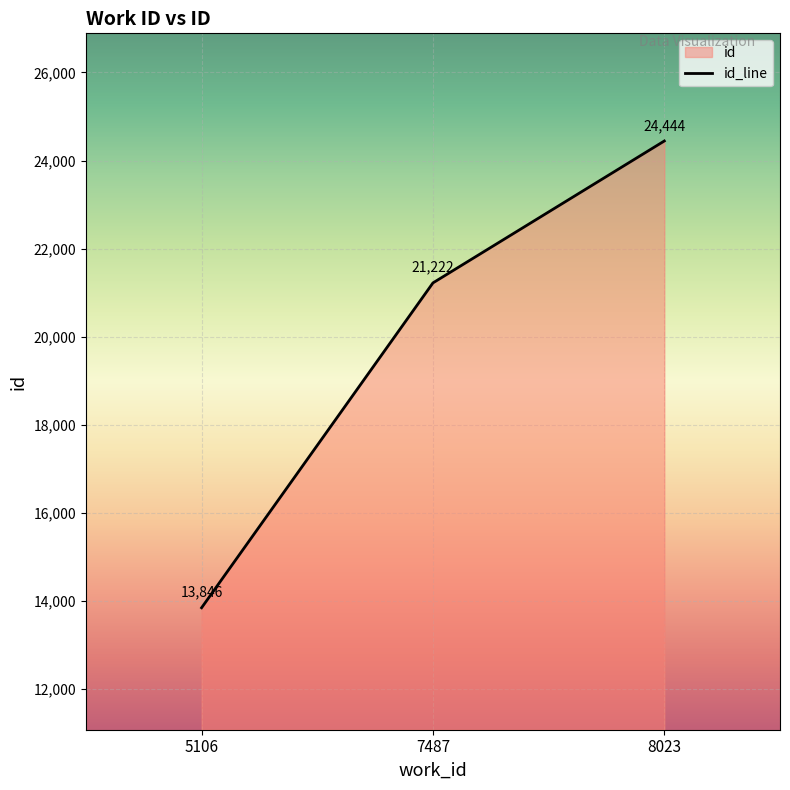

Count the values in the range 13846 to 24444.

3